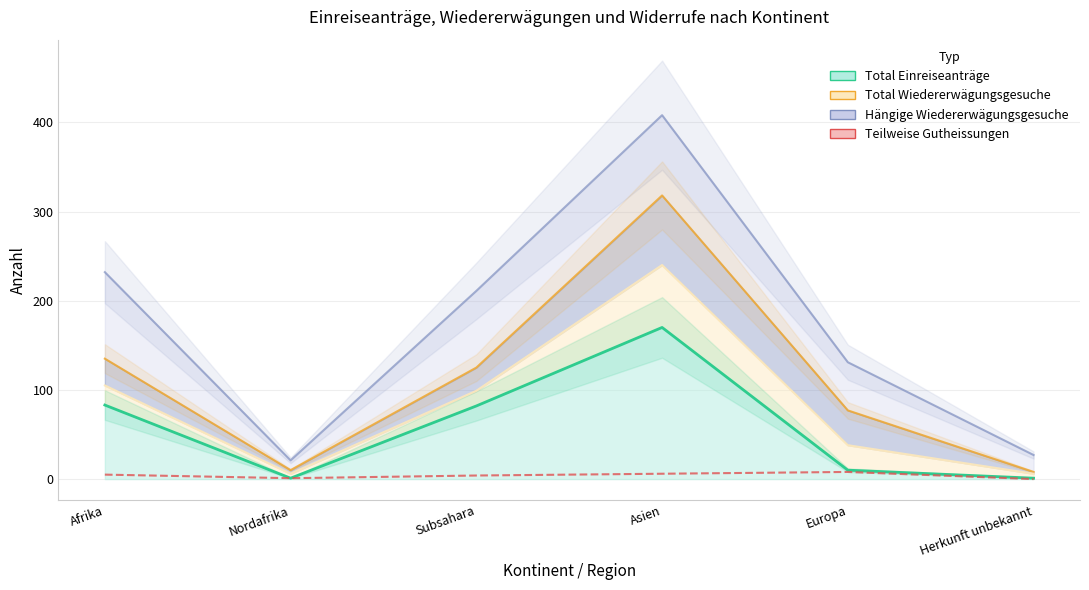

How many series are shown in this chart?

5